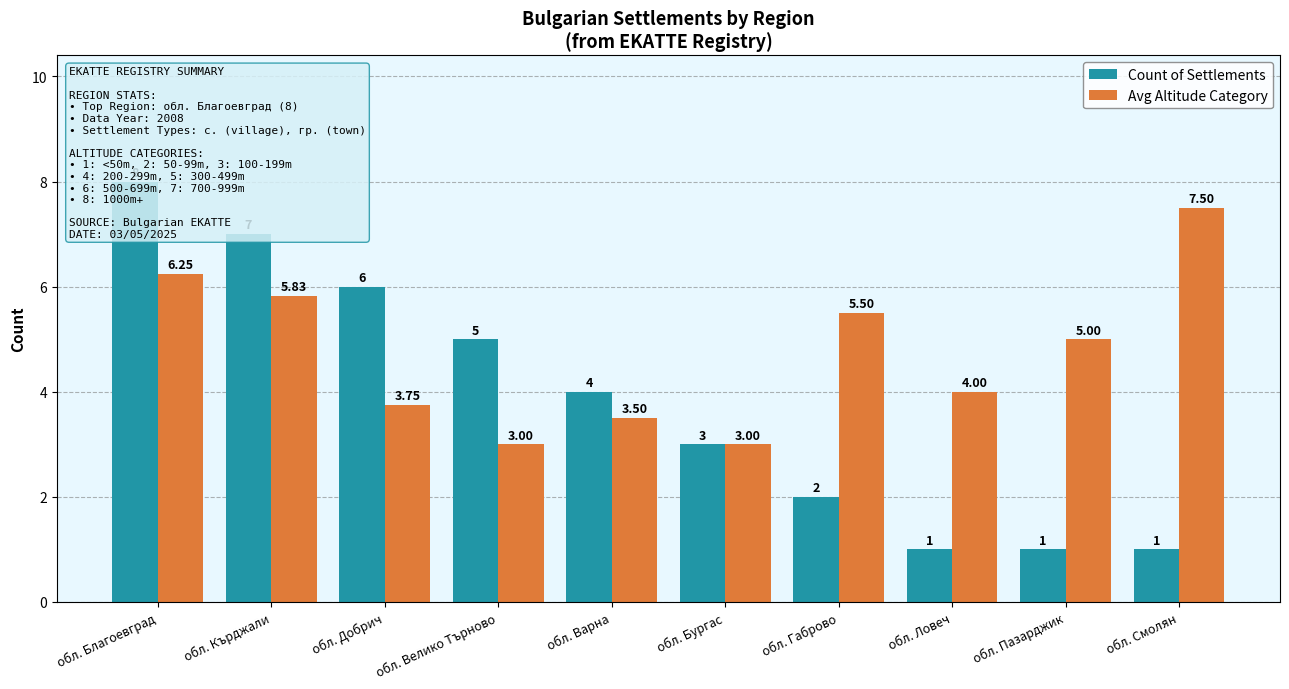

Is the value of Avg Altitude Category at обл. Пазарджик greater than the value of Count of Settlements at обл. Габрово?

Yes